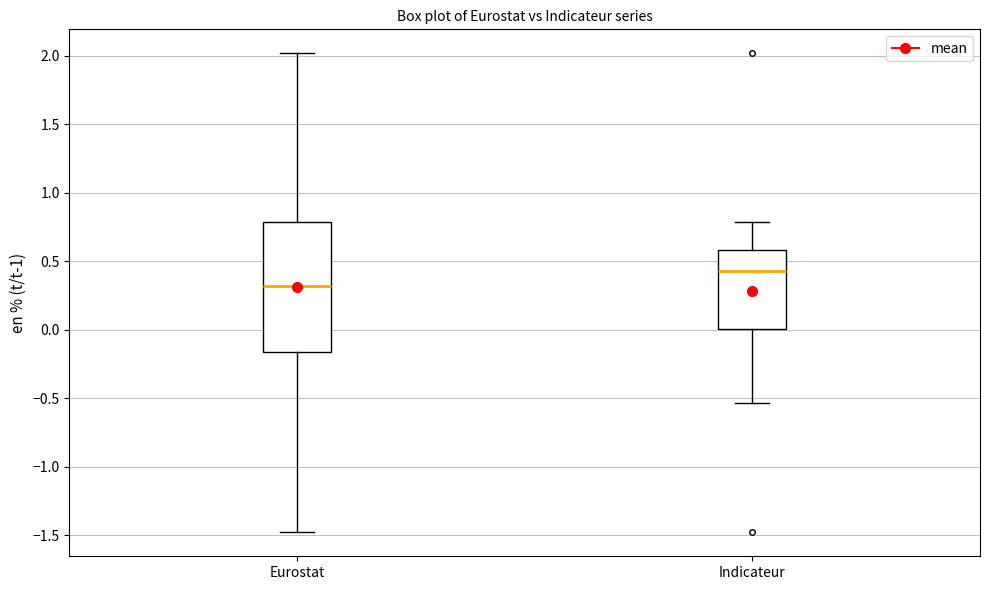

Which box's median line is the highest?

Indicateur